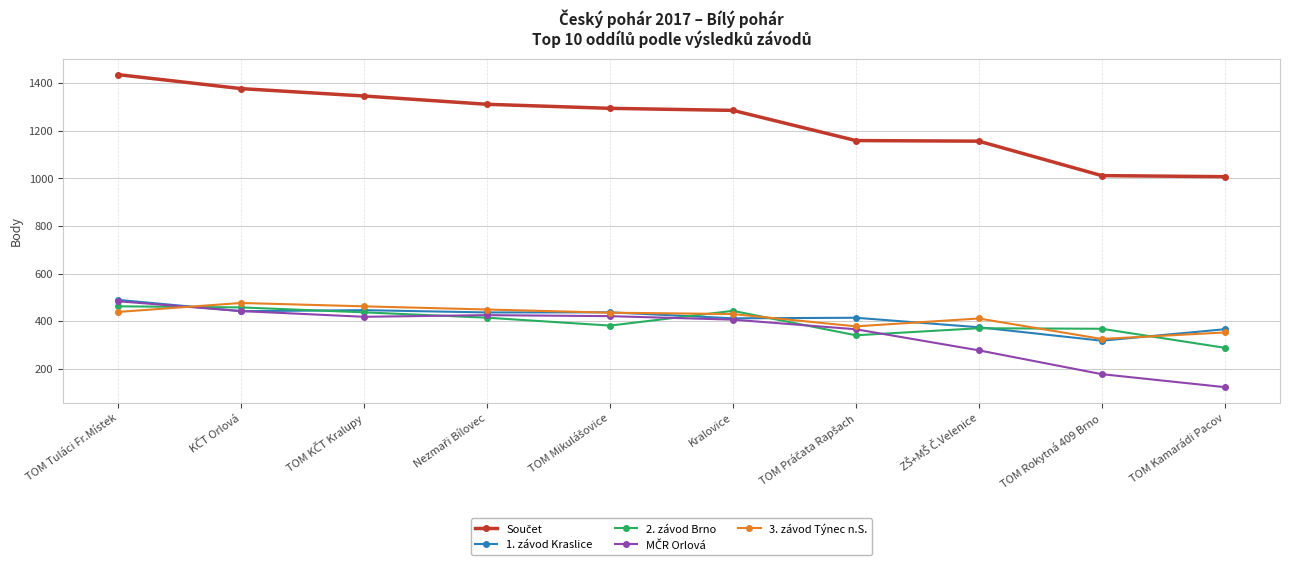

At how many categories does at least one series exceed 962?

10